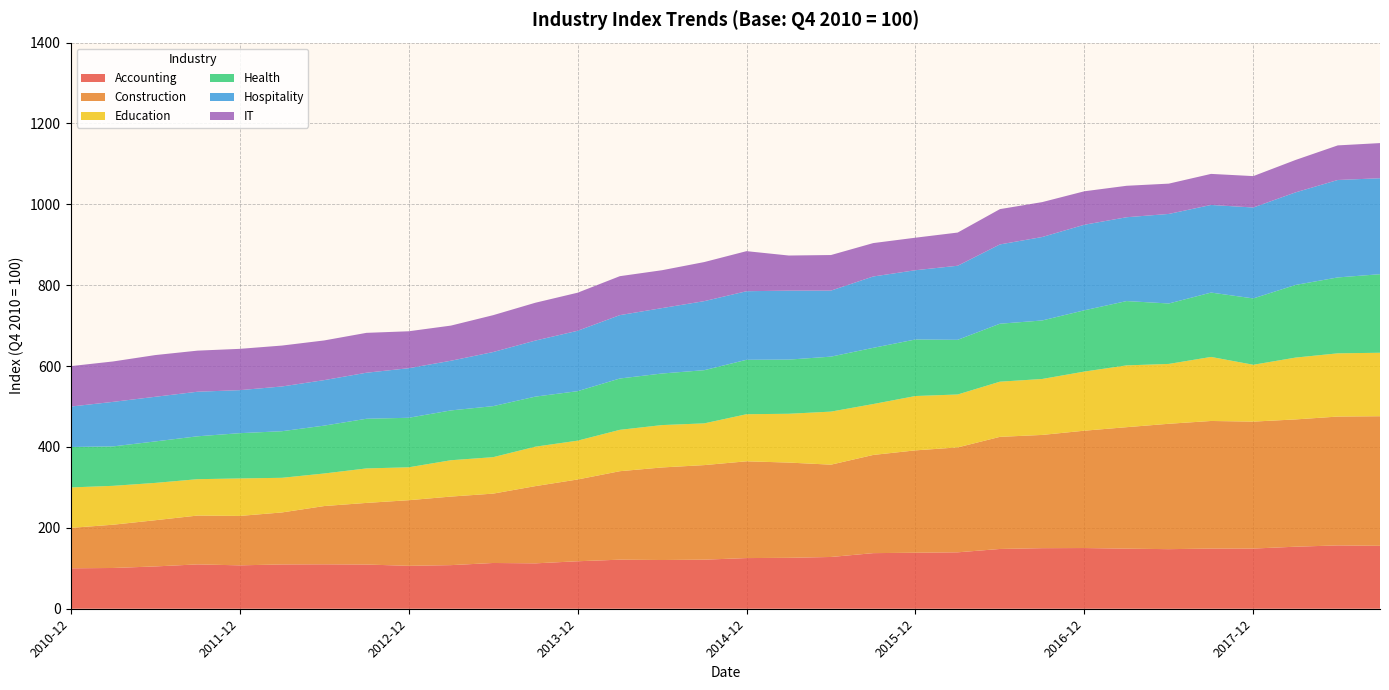

Reading left to right, transcribe all the data shown in this chart.

Accounting: 100.0	100.8	104.6	109.7	107.3	109.6	109.9	109.3	106.1	107.8	113.2	112.3	117.4	121.3	120.5	121.4	125.3	125.9	128.0	137.5	138.5	139.5	147.8	149.8	150.1	148.6	147.3	148.8	148.8	153.4	156.6	155.6
Construction: 100.0	107.0	114.3	120.7	122.2	128.6	144.1	152.4	162.2	169.5	171.5	191.0	202.2	218.8	228.9	233.8	239.3	235.5	228.3	242.8	253.1	259.5	277.2	280.0	290.2	300.4	310.1	315.6	313.9	314.8	318.6	320.5
Education: 100.0	96.2	92.3	90.0	92.7	85.7	80.5	85.3	81.4	89.9	90.2	97.5	96.0	102.3	104.8	103.2	116.4	120.7	131.2	125.9	134.4	130.9	136.4	138.4	146.2	152.8	148.0	158.4	140.6	152.9	156.4	157.0
Health: 100.0	97.5	102.5	106.0	111.9	115.2	118.4	122.8	122.5	123.2	126.2	123.8	122.4	126.9	127.5	131.5	134.6	133.9	135.9	139.0	139.8	135.2	143.3	144.7	151.5	159.0	149.4	159.1	164.1	179.6	187.7	194.3
Hospitality: 100.0	110.1	110.4	110.2	106.4	110.7	112.5	113.9	122.6	122.9	133.8	138.6	149.3	156.7	161.8	170.7	169.6	170.6	163.3	176.4	171.3	183.2	196.1	206.4	211.6	207.3	221.5	216.7	224.8	228.9	241.0	237.3
IT: 100.0	99.9	103.1	101.6	102.1	101.2	98.1	98.6	91.3	86.9	91.2	93.6	94.2	96.3	93.6	96.7	99.1	86.8	88.0	82.6	80.4	82.1	87.3	86.3	82.8	77.8	74.9	76.8	77.6	80.1	85.5	86.9